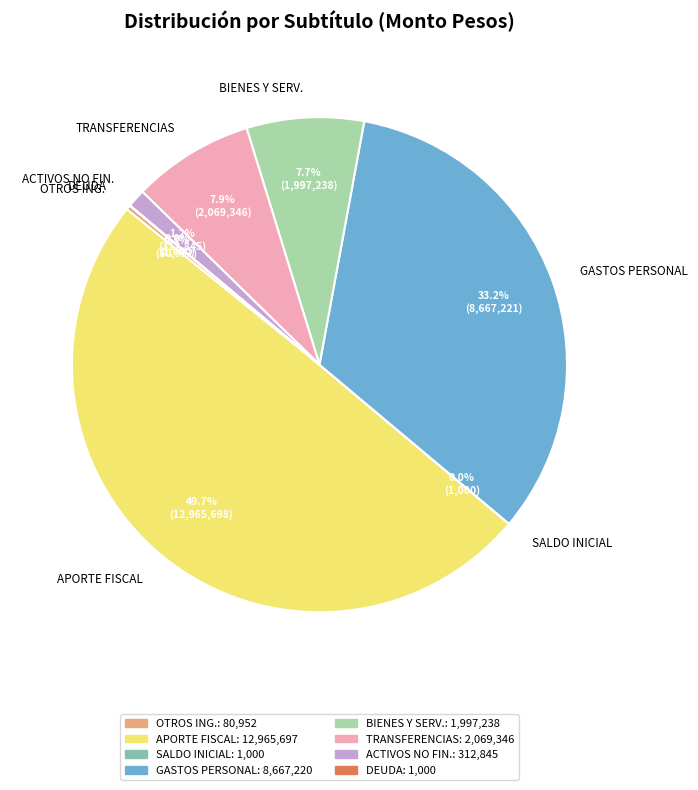

Which category has the biggest portion of the pie?

APORTE FISCAL